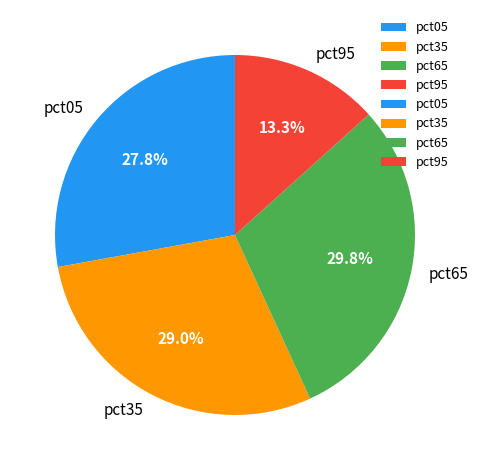

Is there a majority slice in this chart?

No